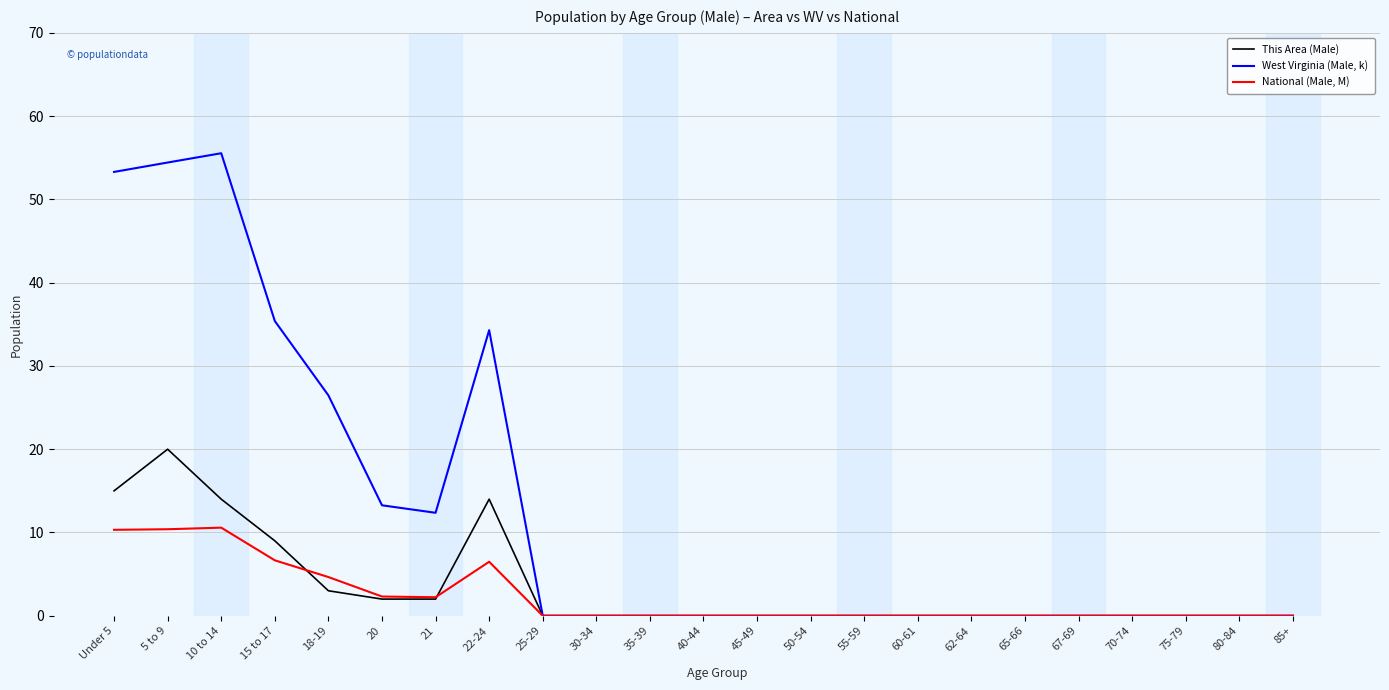

What is the maximum value for National (Male, M)?

10.6